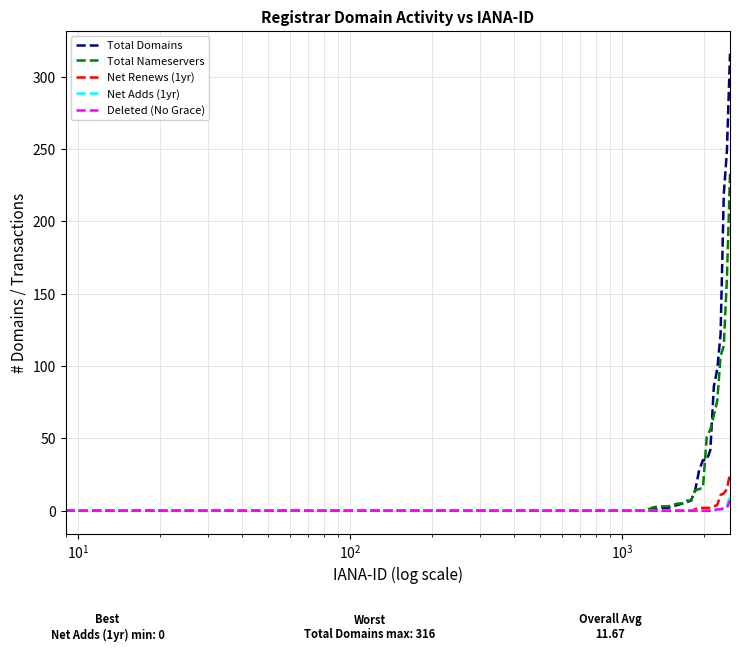

Which series has the widest spread of values?

Total Domains